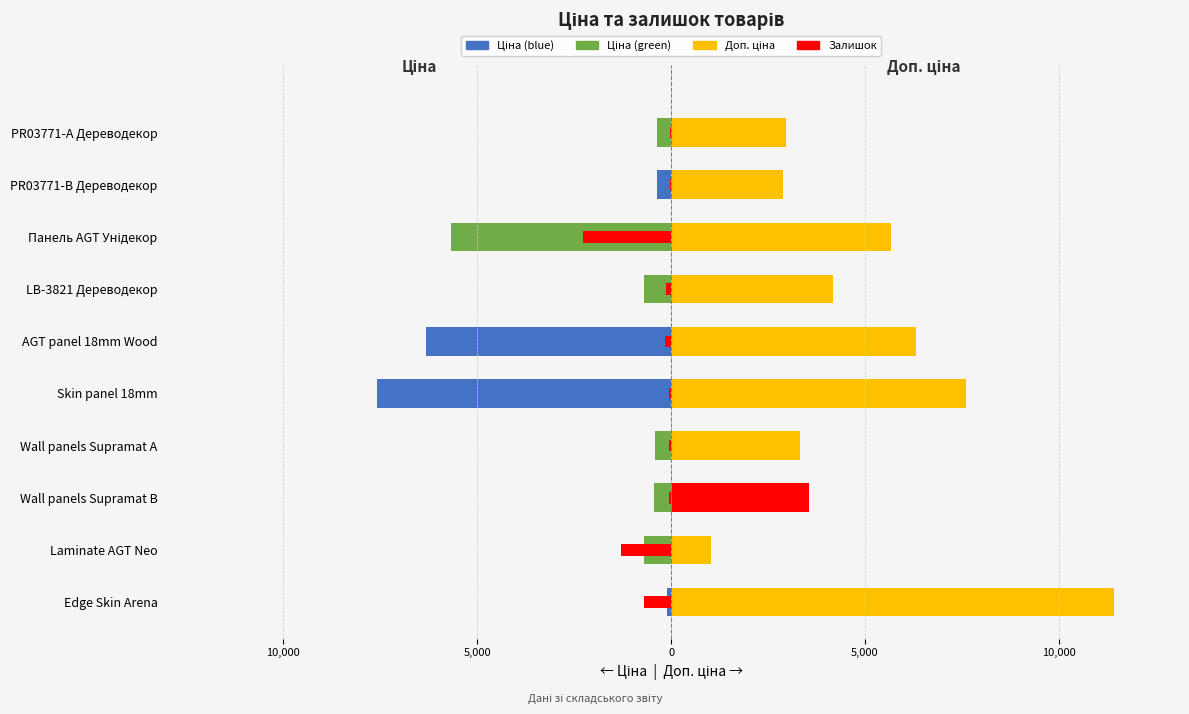

What is the maximum value for Ціна?

-114.1